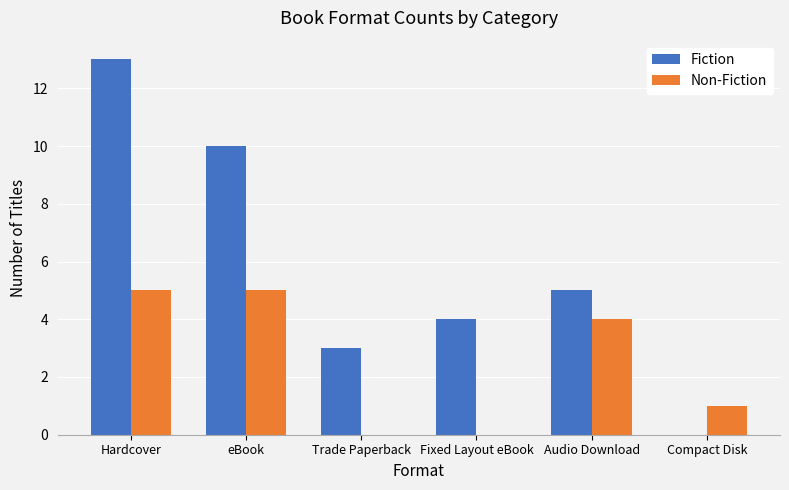

Where is Non-Fiction nearest to the value 2?

Compact Disk